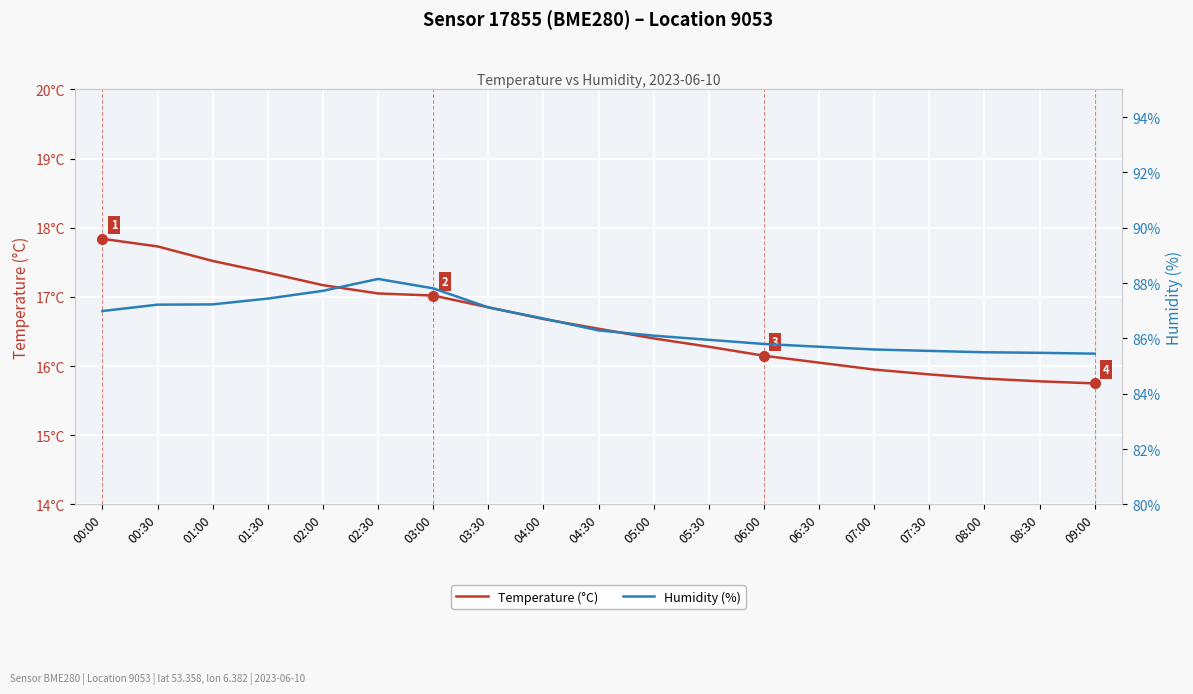

What is the label of the 10th point from the left?

04:30